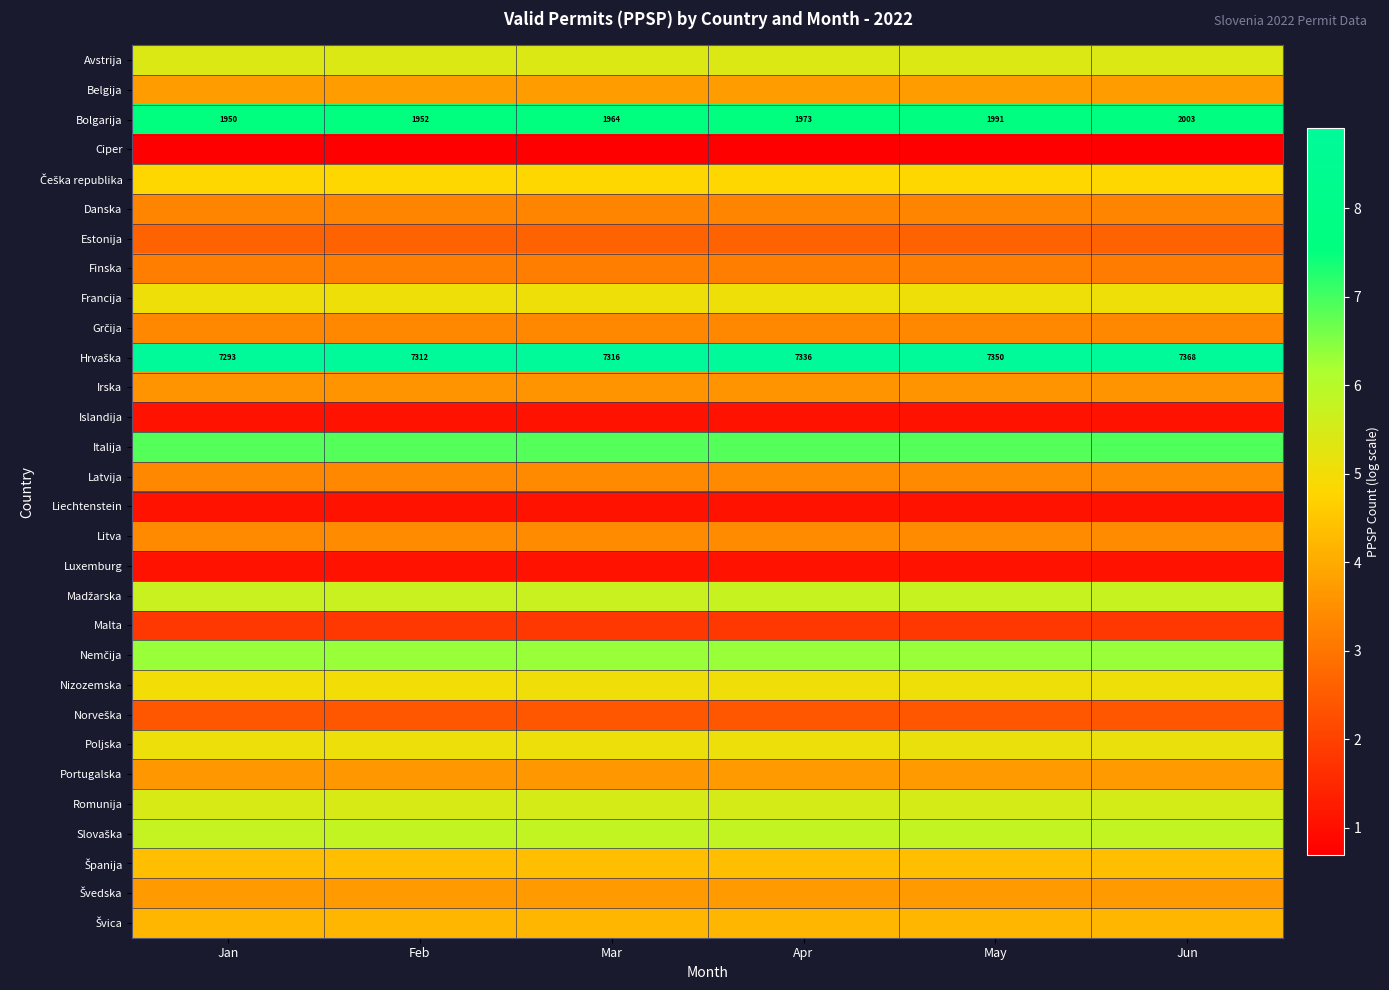

What is the maximum value shown in the chart?

8.9